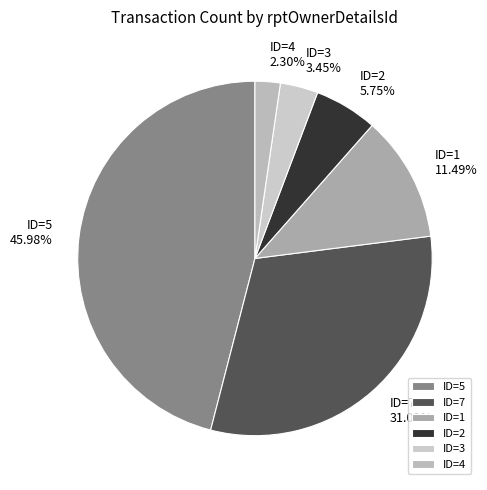

How many slices are in this pie chart?

6